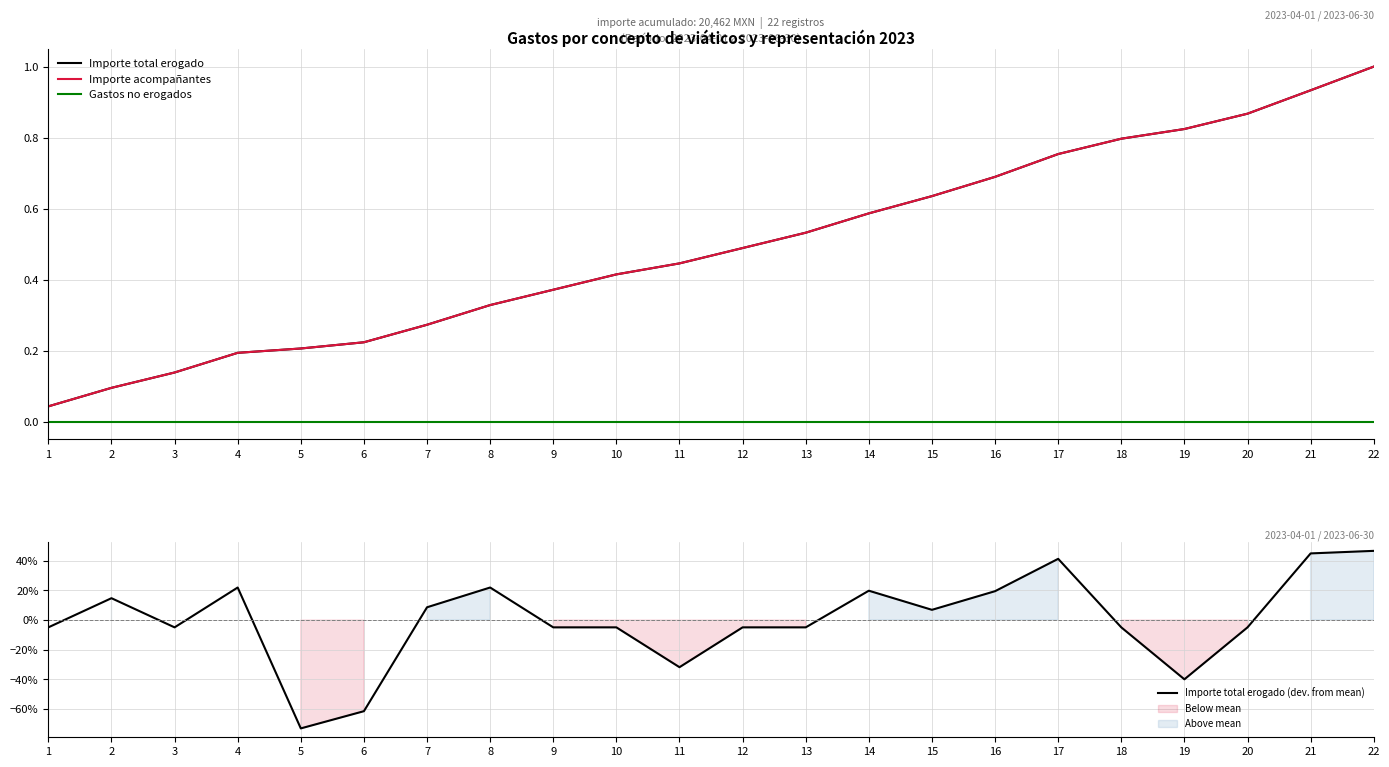

Reading left to right, extract all data points from this chart.

Importe total erogado: 1=0.0	2=0.1	3=0.1	4=0.2	5=0.2	6=0.2	7=0.3	8=0.3	9=0.4	10=0.4	11=0.4	12=0.5	13=0.5	14=0.6	15=0.6	16=0.7	17=0.8	18=0.8	19=0.8	20=0.9	21=0.9	22=1.0
Importe acompañantes: 1=0.0	2=0.1	3=0.1	4=0.2	5=0.2	6=0.2	7=0.3	8=0.3	9=0.4	10=0.4	11=0.4	12=0.5	13=0.5	14=0.6	15=0.6	16=0.7	17=0.8	18=0.8	19=0.8	20=0.9	21=0.9	22=1.0
Gastos no erogados: 1=0.0	2=0.0	3=0.0	4=0.0	5=0.0	6=0.0	7=0.0	8=0.0	9=0.0	10=0.0	11=0.0	12=0.0	13=0.0	14=0.0	15=0.0	16=0.0	17=0.0	18=0.0	19=0.0	20=0.0	21=0.0	22=0.0
Importe total erogado (dev. from mean): 1=-0.0	2=0.1	3=-0.0	4=0.2	5=-0.7	6=-0.6	7=0.1	8=0.2	9=-0.0	10=-0.0	11=-0.3	12=-0.0	13=-0.0	14=0.2	15=0.1	16=0.2	17=0.4	18=-0.0	19=-0.4	20=-0.0	21=0.4	22=0.5